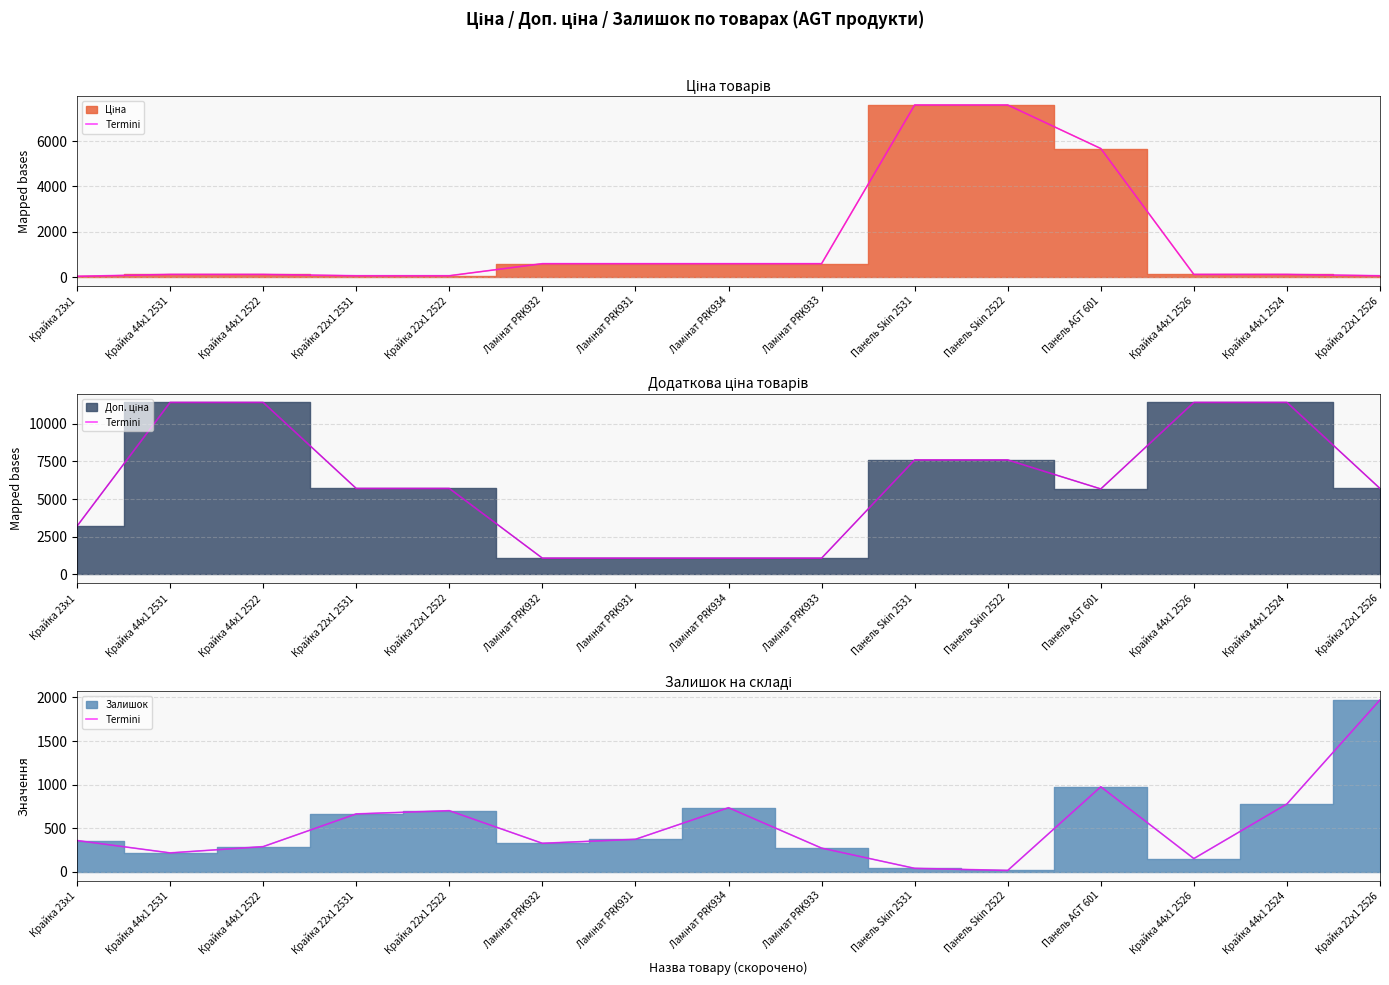

Read the value at Ламінат PRK933.

273